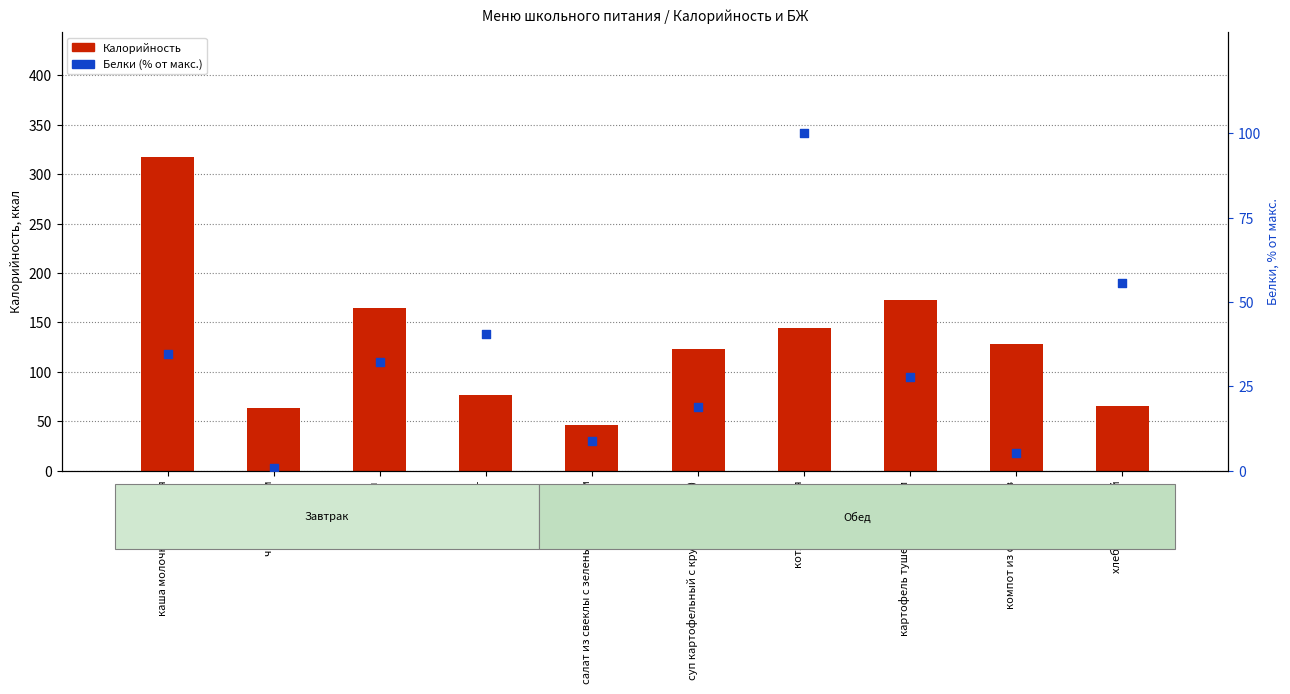

Is the value of Калорийность at батон greater than the value of Белки (% от макс.) at картофель тушеный с луком?

Yes